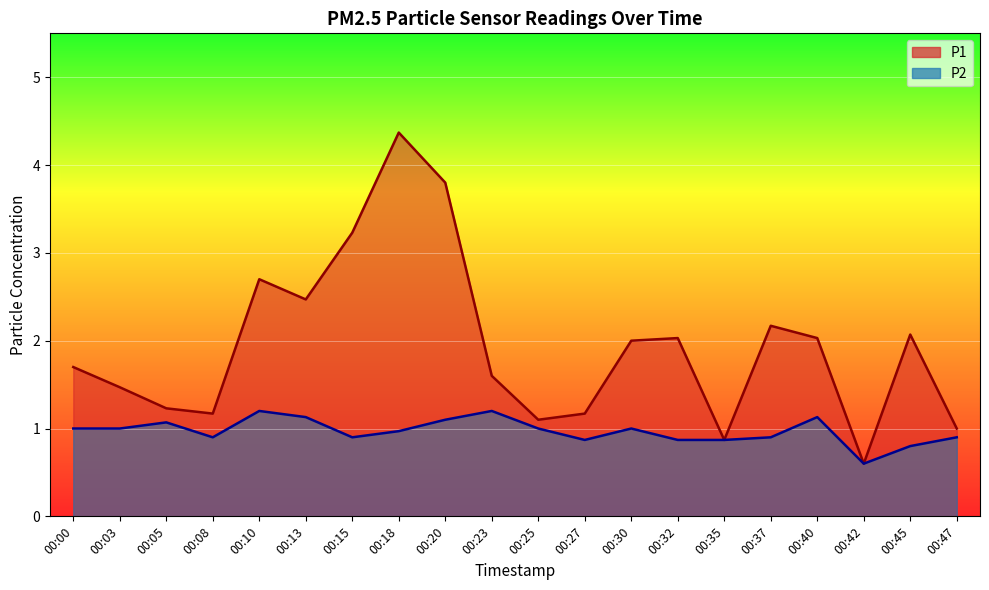

List the series in order of their overall mean, lowest first.

P2, P1